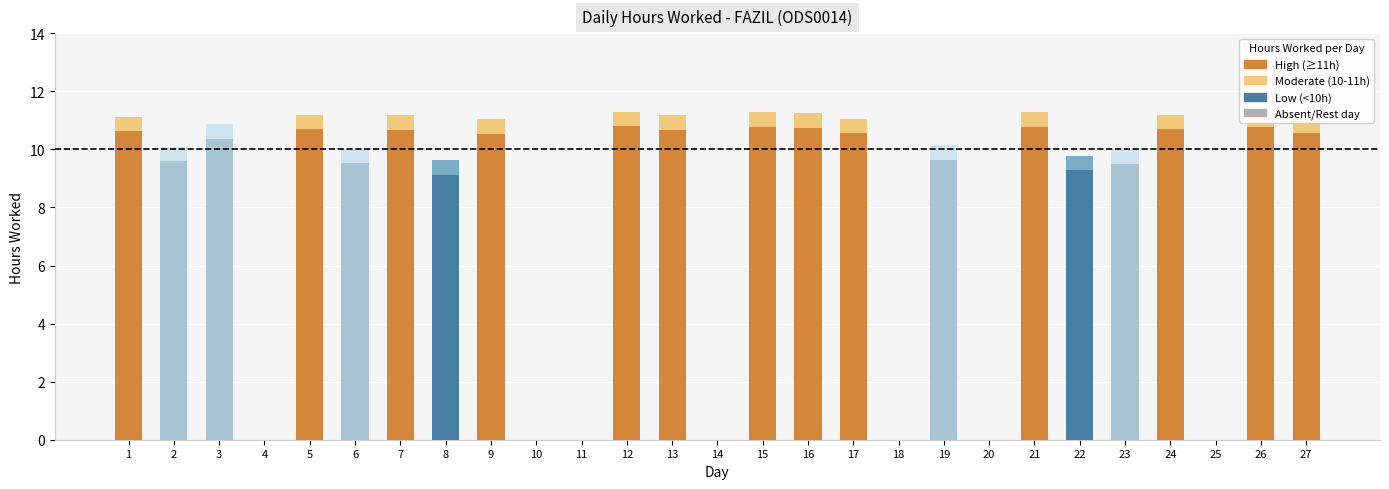

What is the average value?

8.0